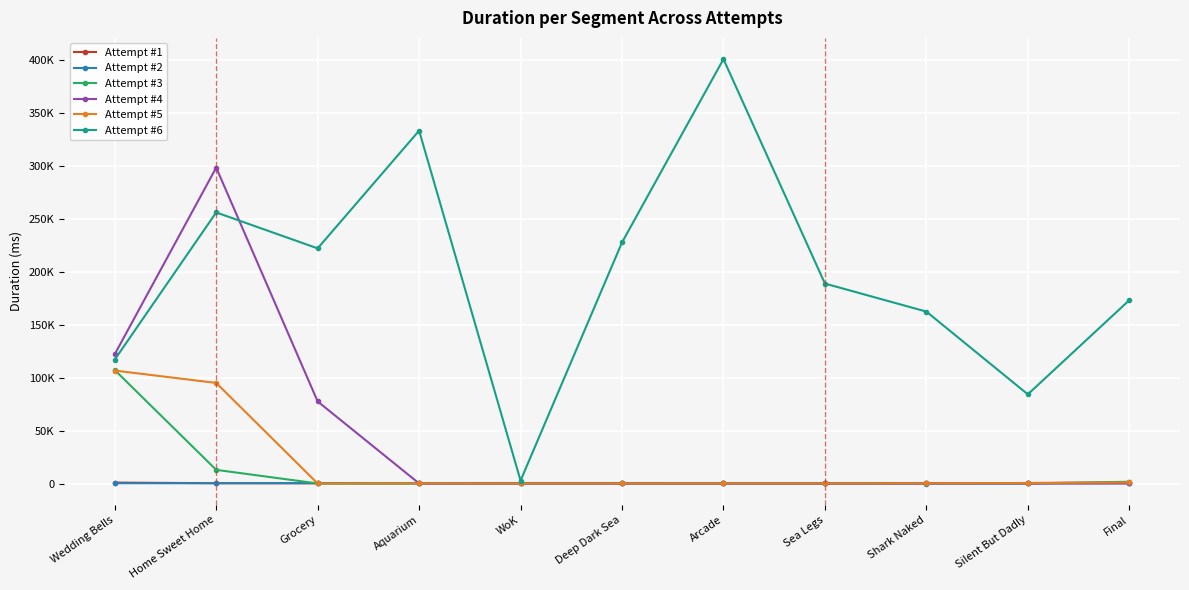

At how many categories does at least one series exceed 101035?

9